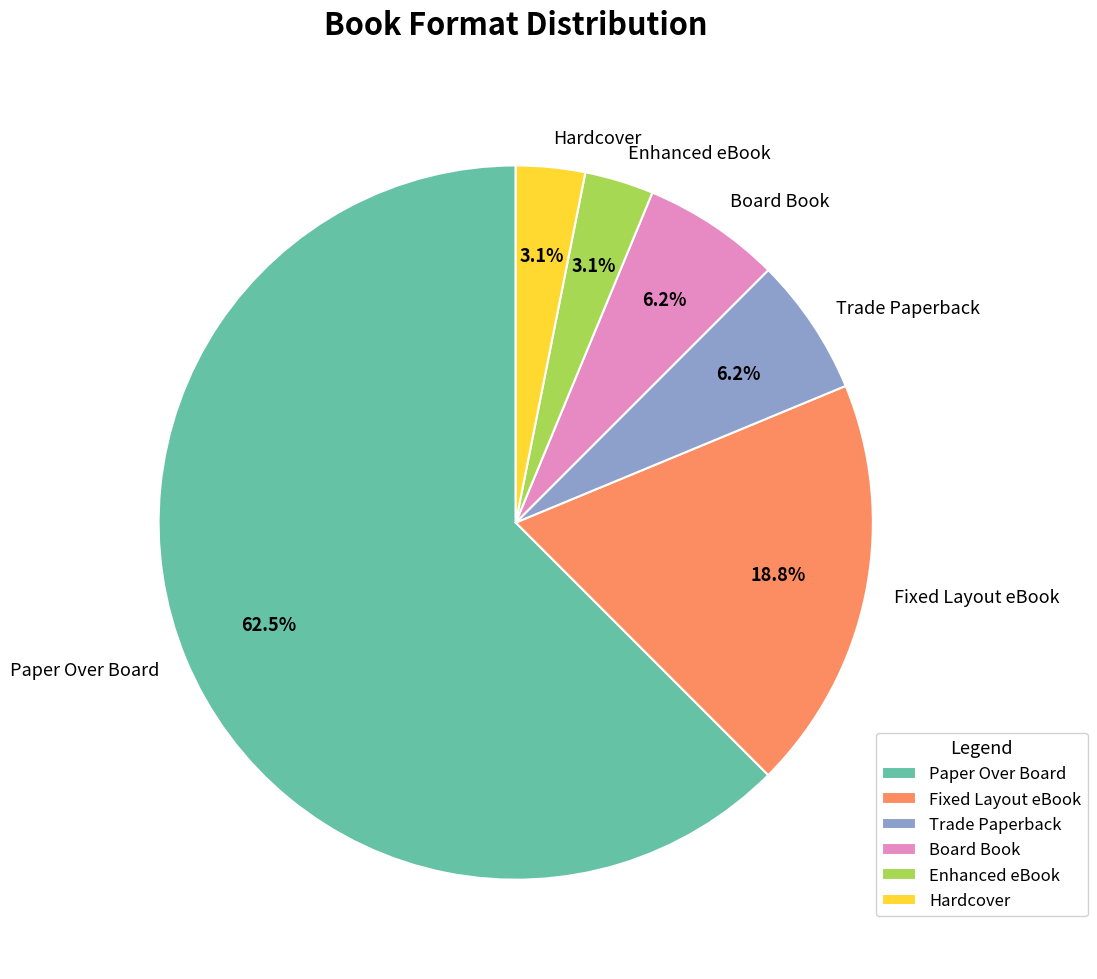

How many segments does this pie chart have?

6